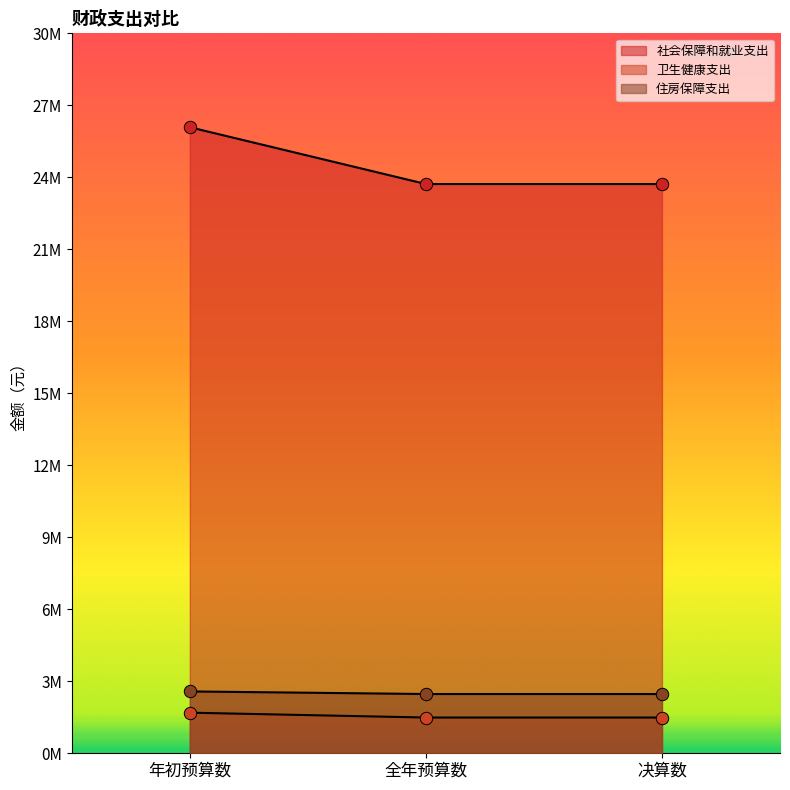

Which series reaches the maximum Y coordinate?

社会保障和就业支出